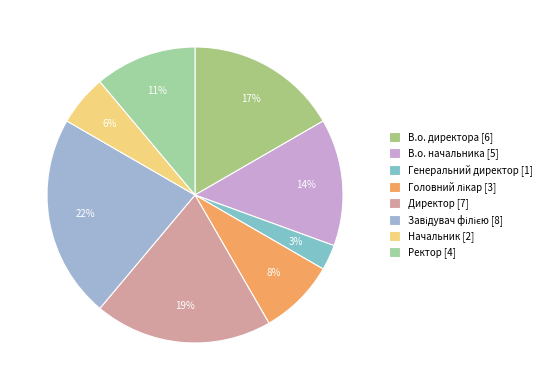

Count the number of slices in the pie.

8